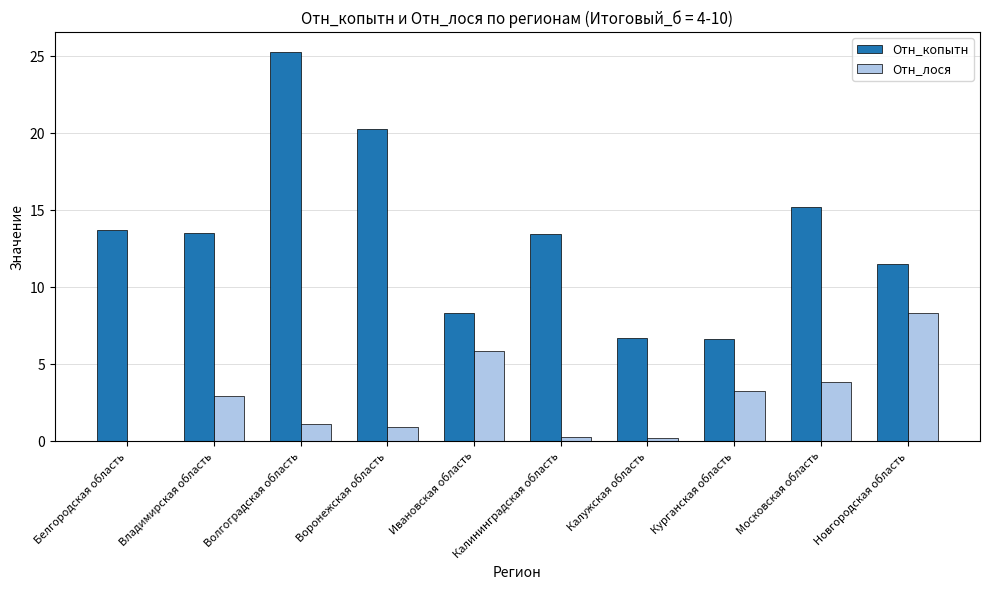

Which series has the largest total across all categories?

Отн_копытн